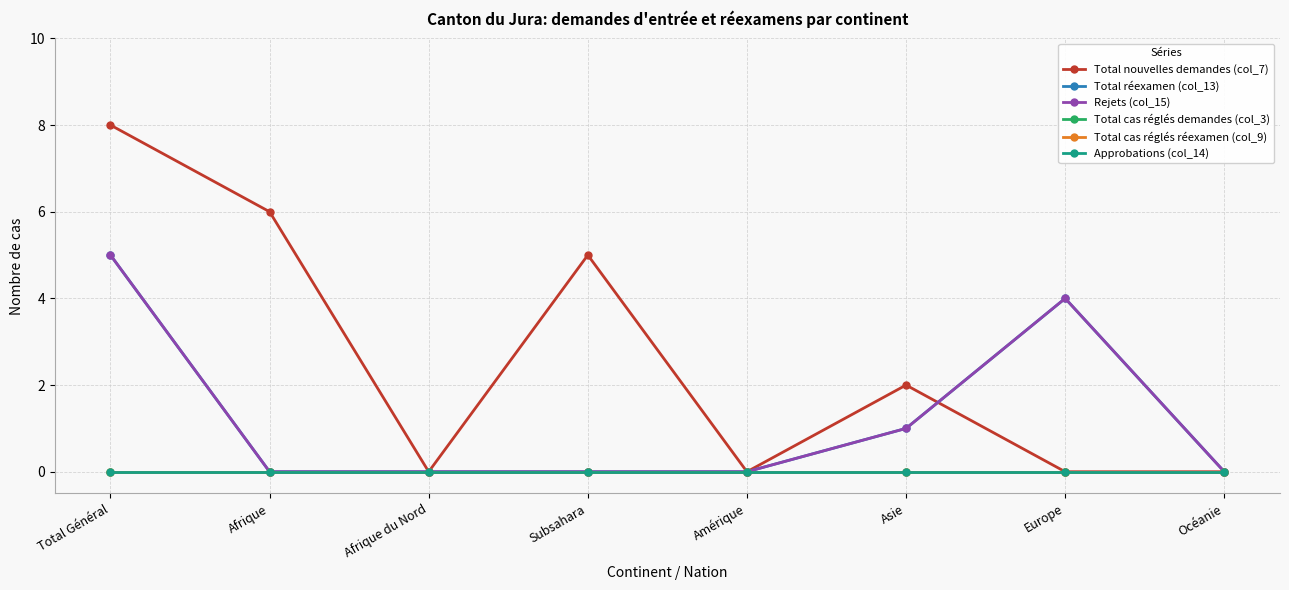

Rank the categories by Total cas réglés réexamen (col_9) value from lowest to highest.

Total Général, Afrique, Afrique du Nord, Subsahara, Amérique, Asie, Europe, Océanie